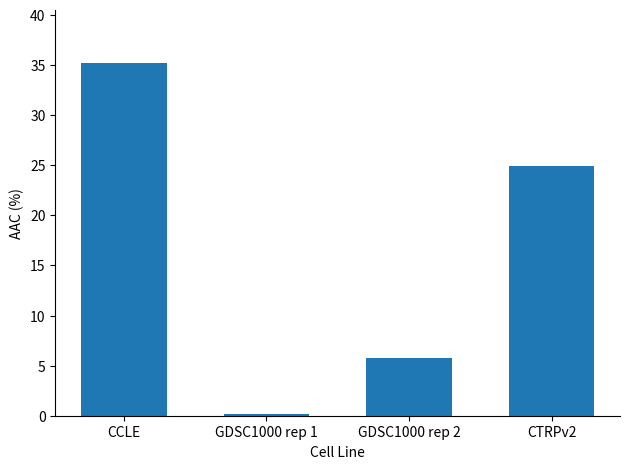

The value at CTRPv2 is 6.1. True or false?

False